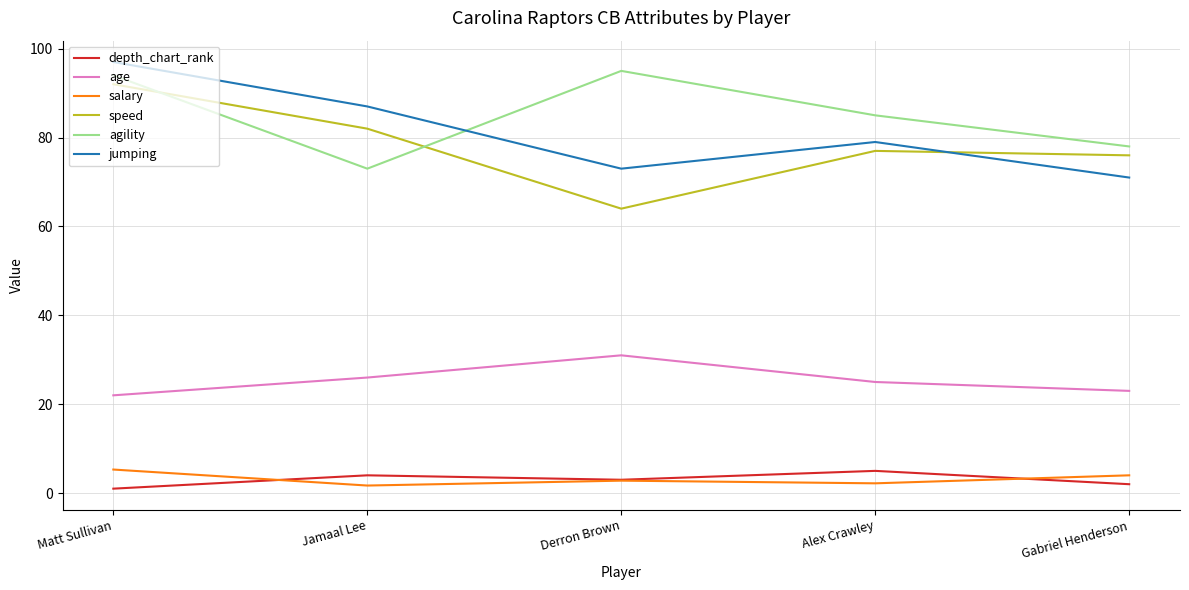

What is the minimum value for salary?

1.7